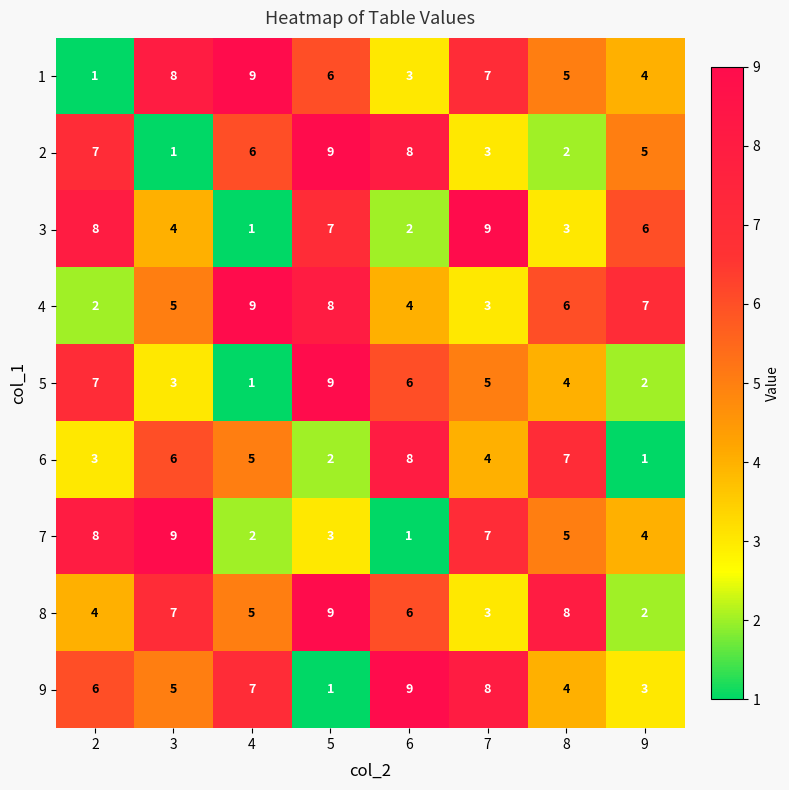

What is the spread (max minus min) of values at 4?

8